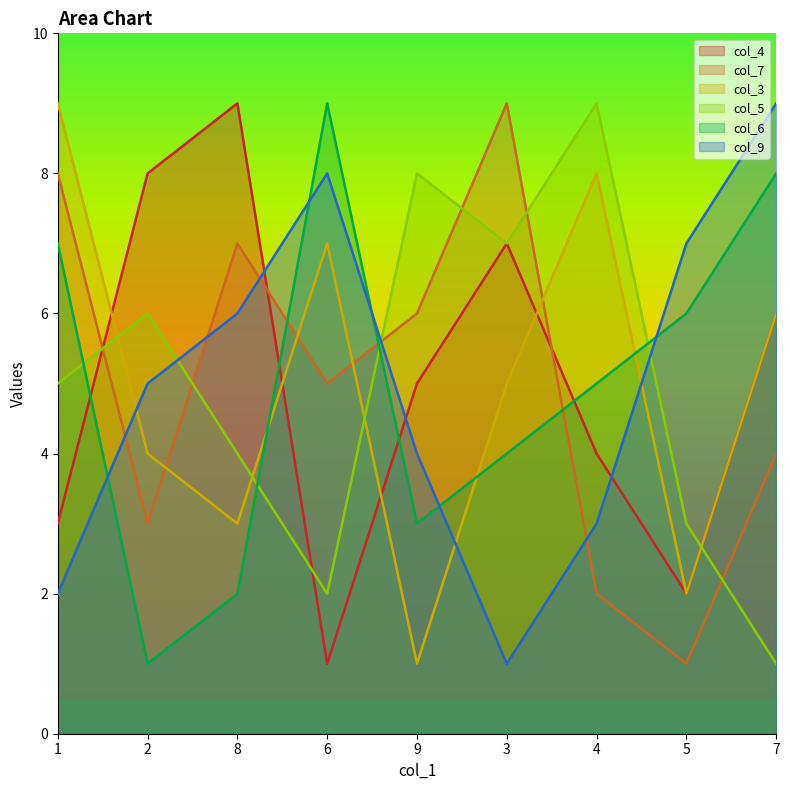

The col_6 series shows 9 at 6. True or false?

True